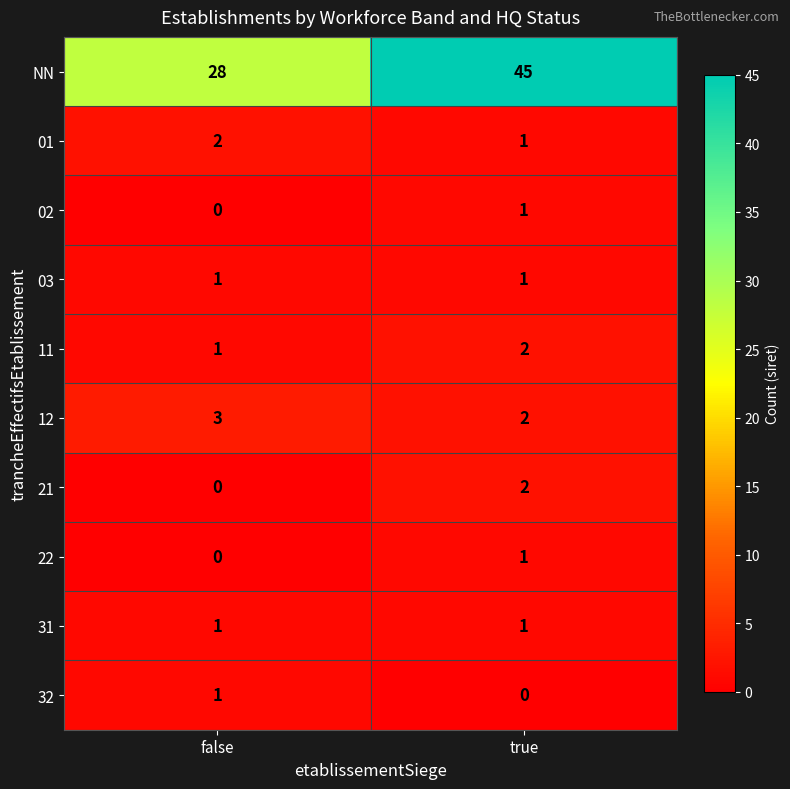

Rank the categories by 02 value from highest to lowest.

true, false